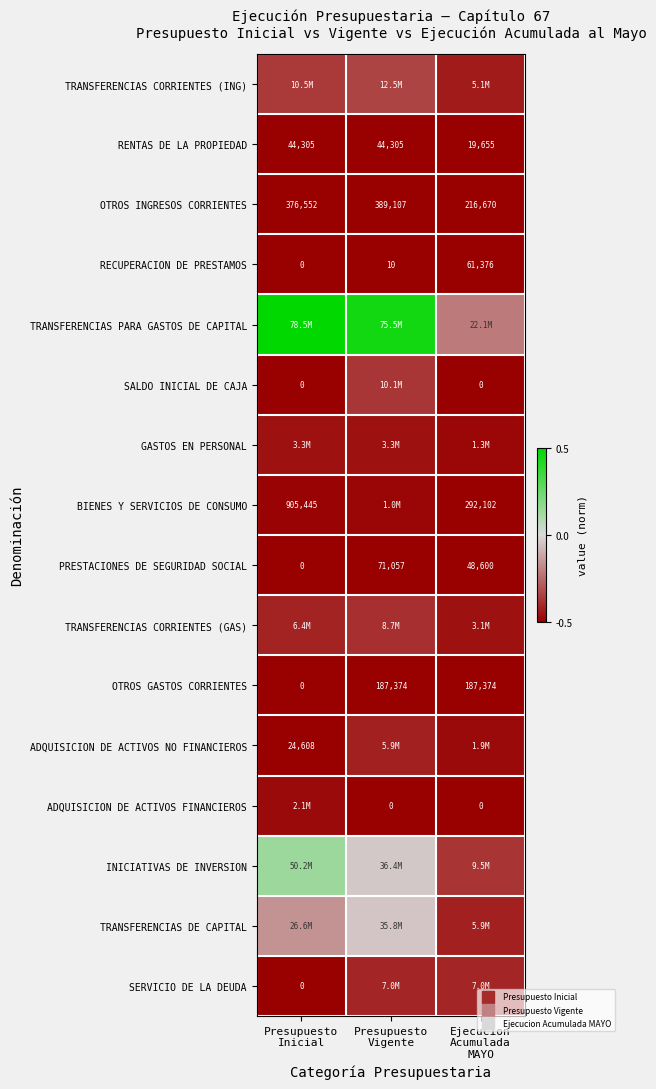

At which category is the sum across all series the highest?

Presupuesto
Vigente